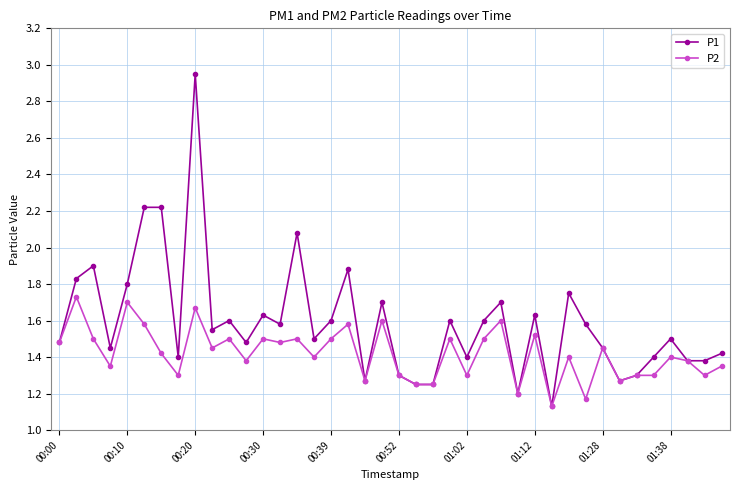

List the series in order of their overall mean, lowest first.

P2, P1